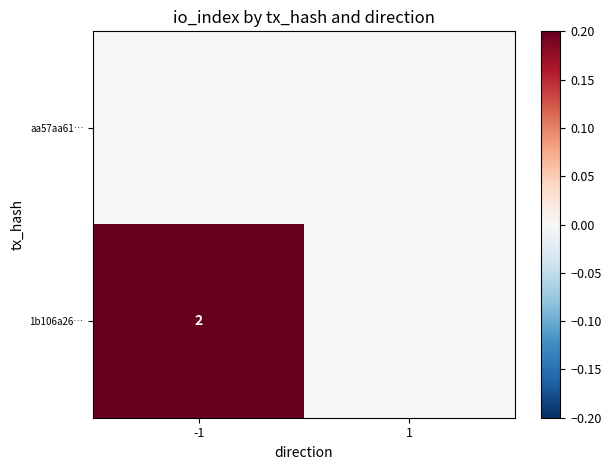

True or false: 1b106a26… has a value of 2 at -1.

True